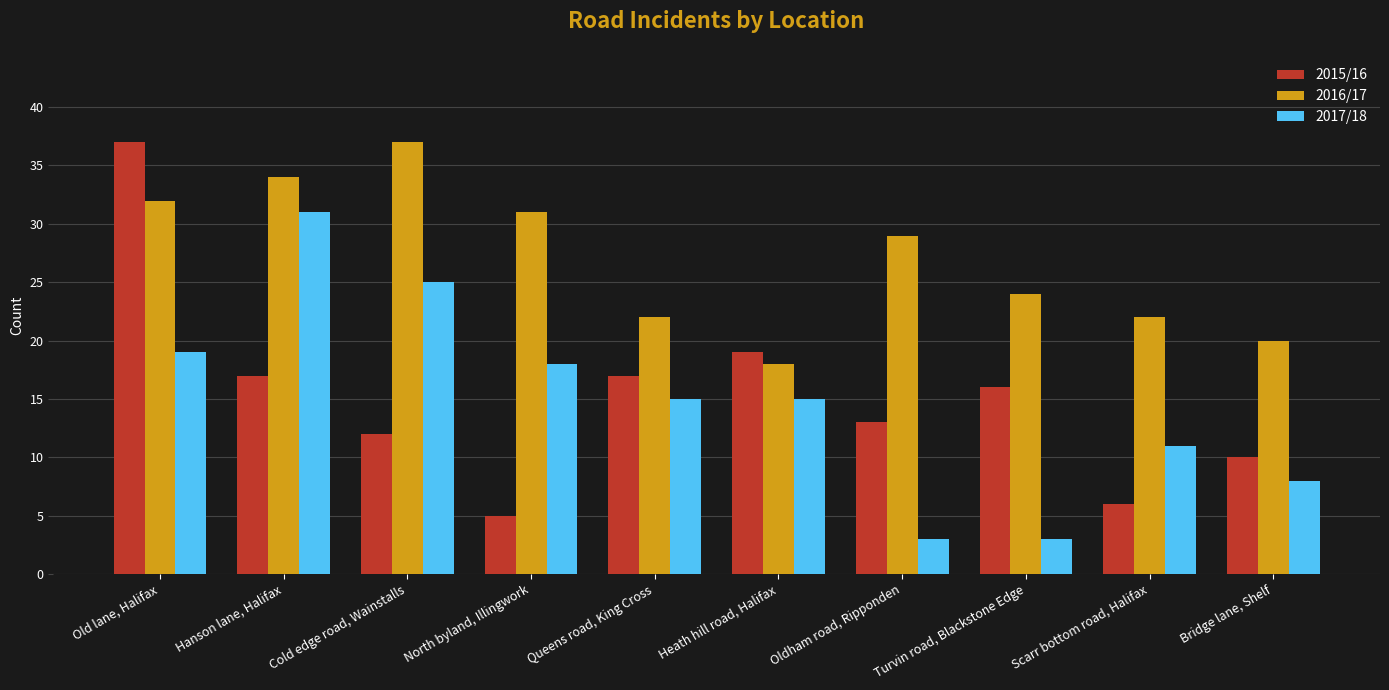

Reading right to left, list all the values displayed in this chart.

2015/16: 10	6	16	13	19	17	5	12	17	37
2016/17: 20	22	24	29	18	22	31	37	34	32
2017/18: 8	11	3	3	15	15	18	25	31	19